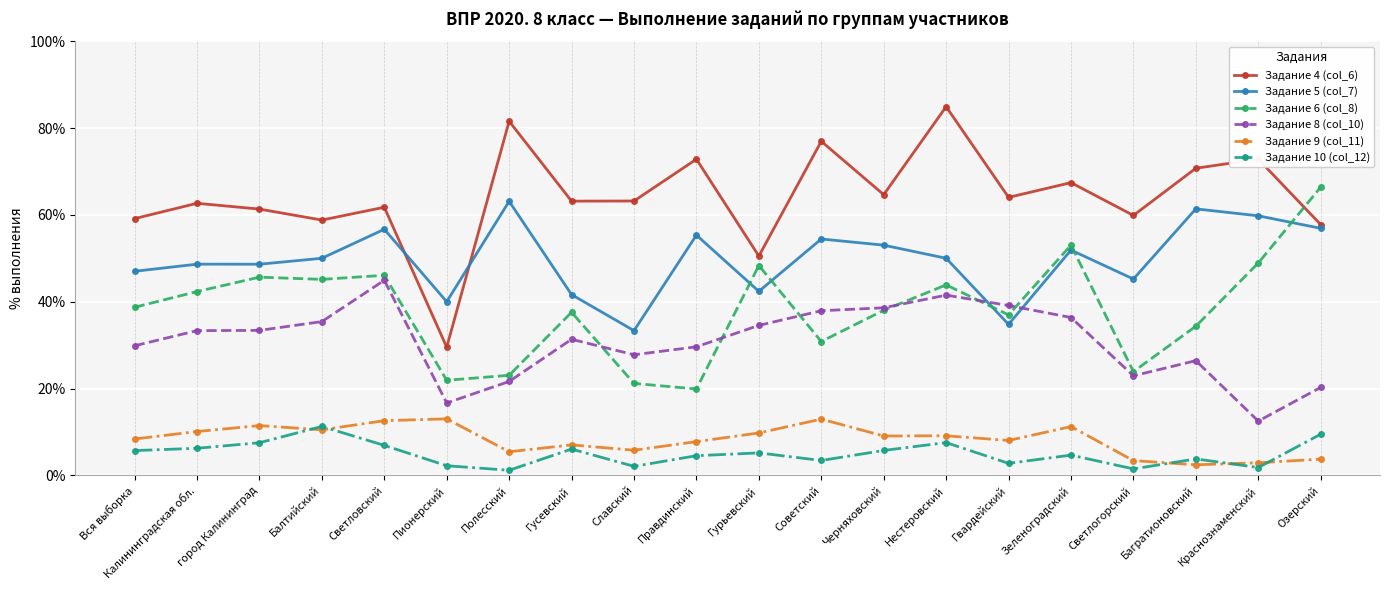

True or false: Задание 10 (col_12) and Задание 4 (col_6) cross at least once.

False